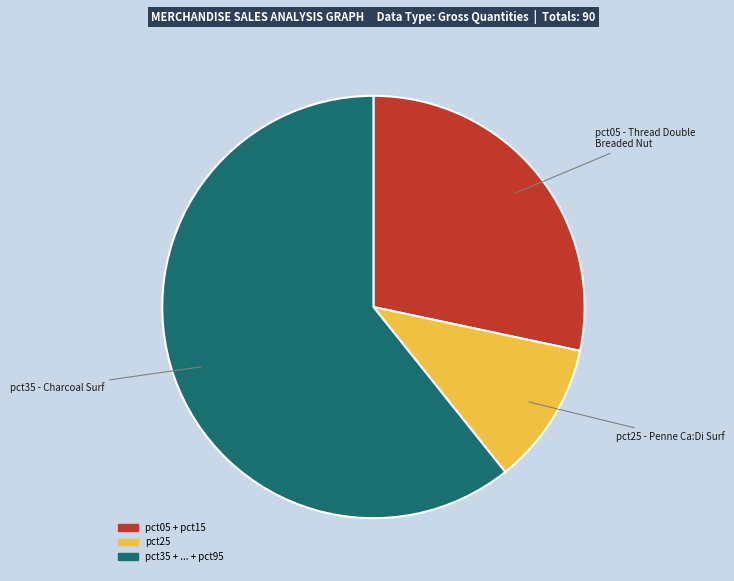

Is there a majority slice in this chart?

Yes